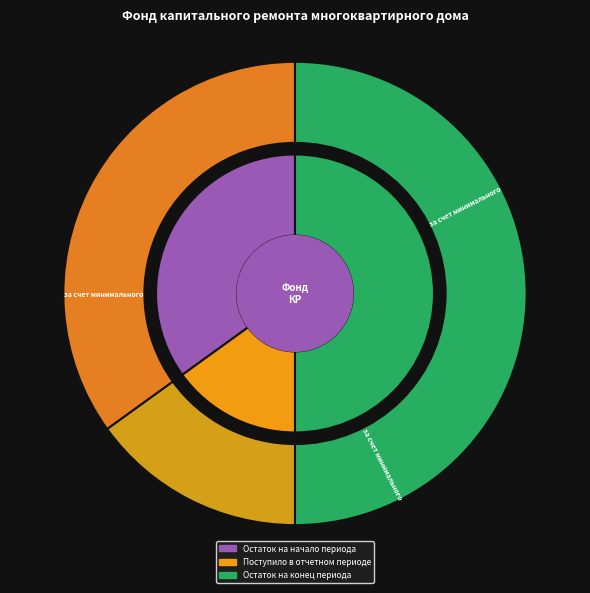

At Поступило в отчетном периоде, list the series in order from largest to smallest.

за счет минимального взноса, сверх минимального размера взноса